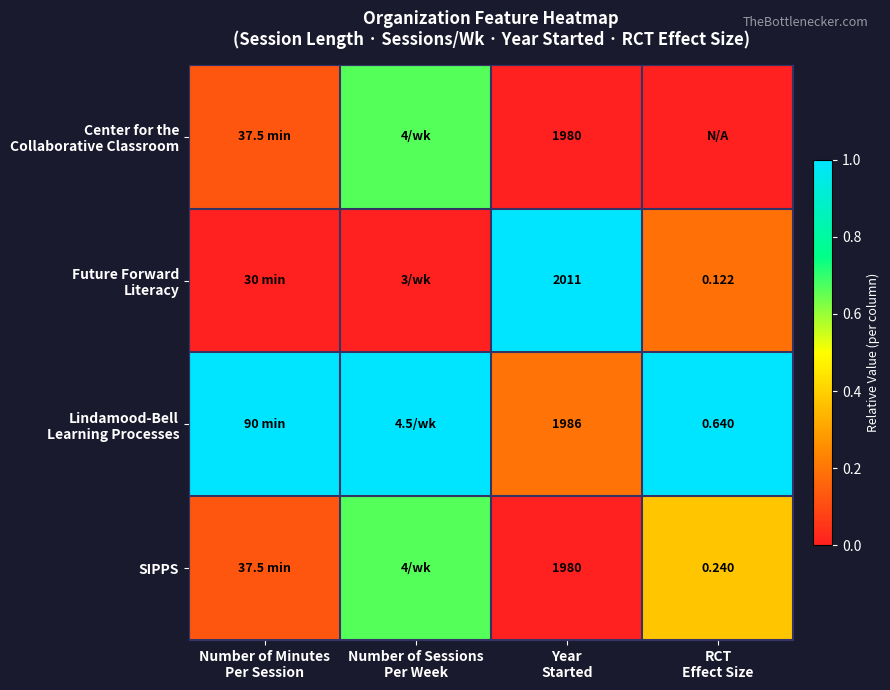

Rank the categories by Lindamood-Bell Learning Processes value from lowest to highest.

Year Started, Number of Minutes Per Session, Number of Sessions Per Week, RCT Effect Size